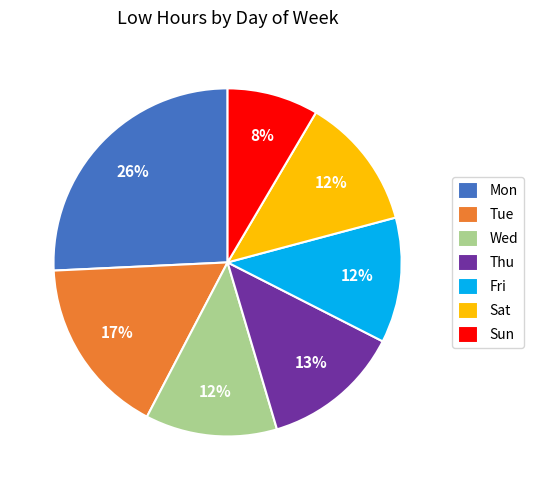

Which slice is the smallest?

Sun